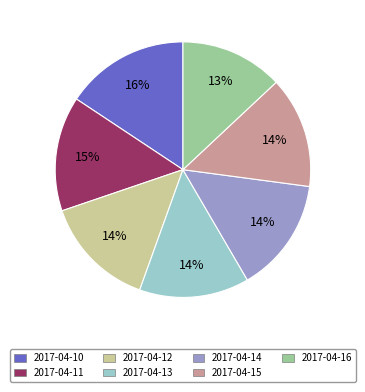

Which has a higher value, 2017-04-13 or 2017-04-10?

2017-04-10